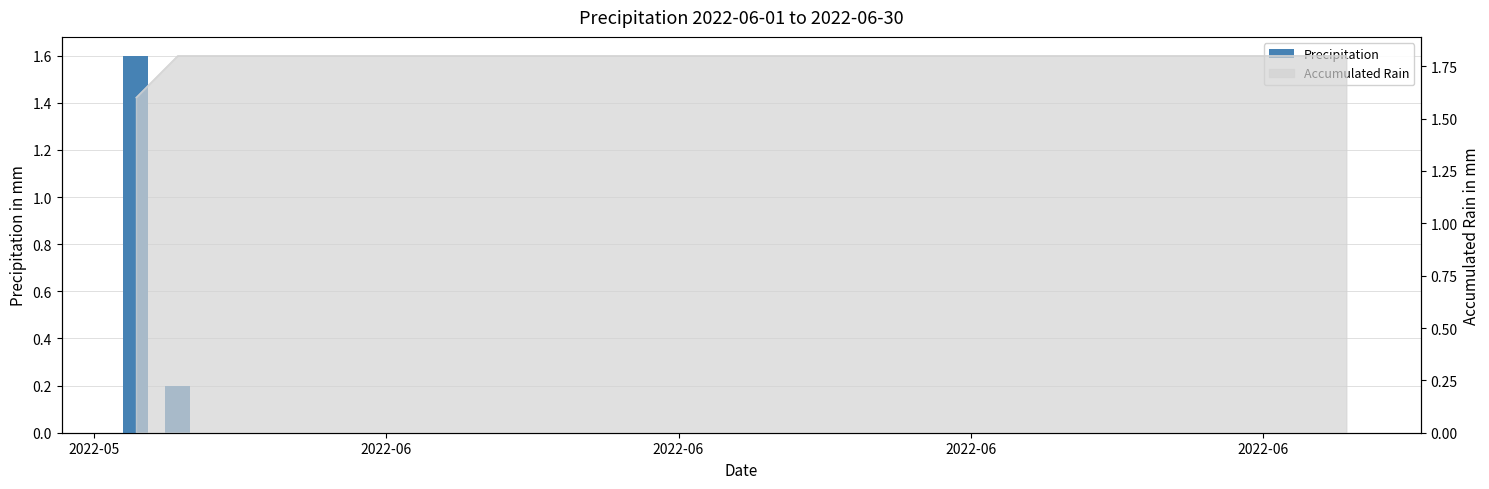

Does the chart contain any negative values?

No